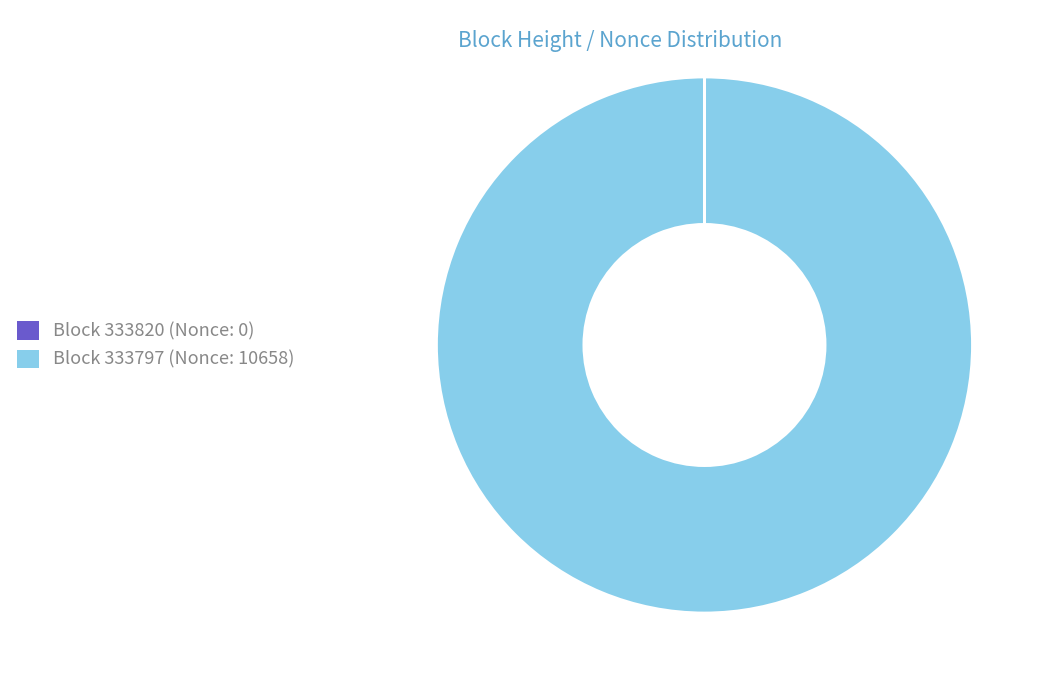

Is there a majority slice in this chart?

Yes